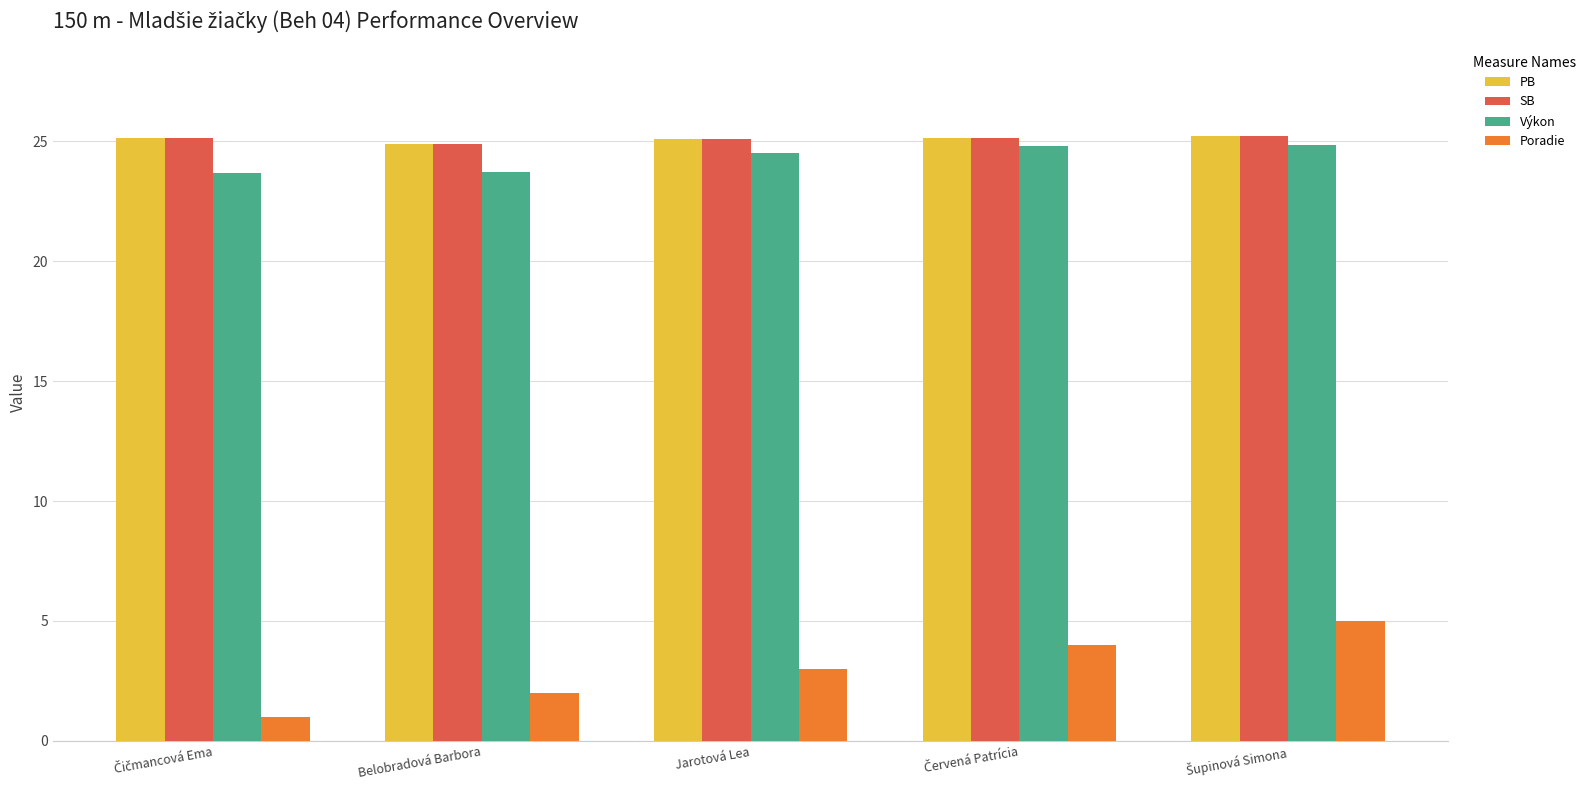

How many values in the Výkon series are below 24?

2